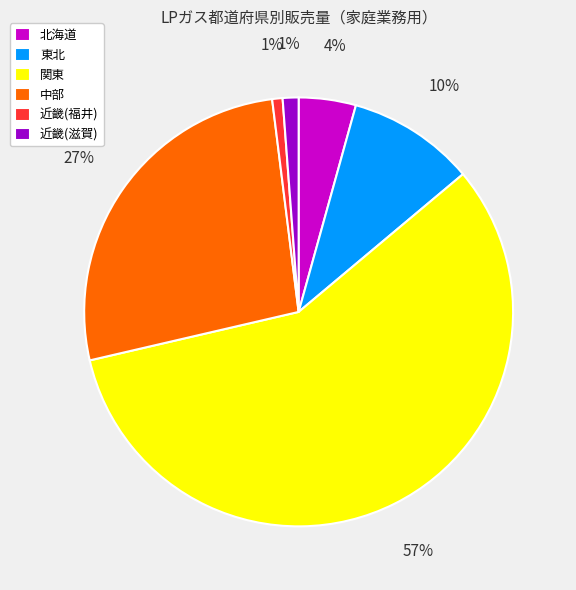

Is it true that 関東 is 70% of the pie?

False